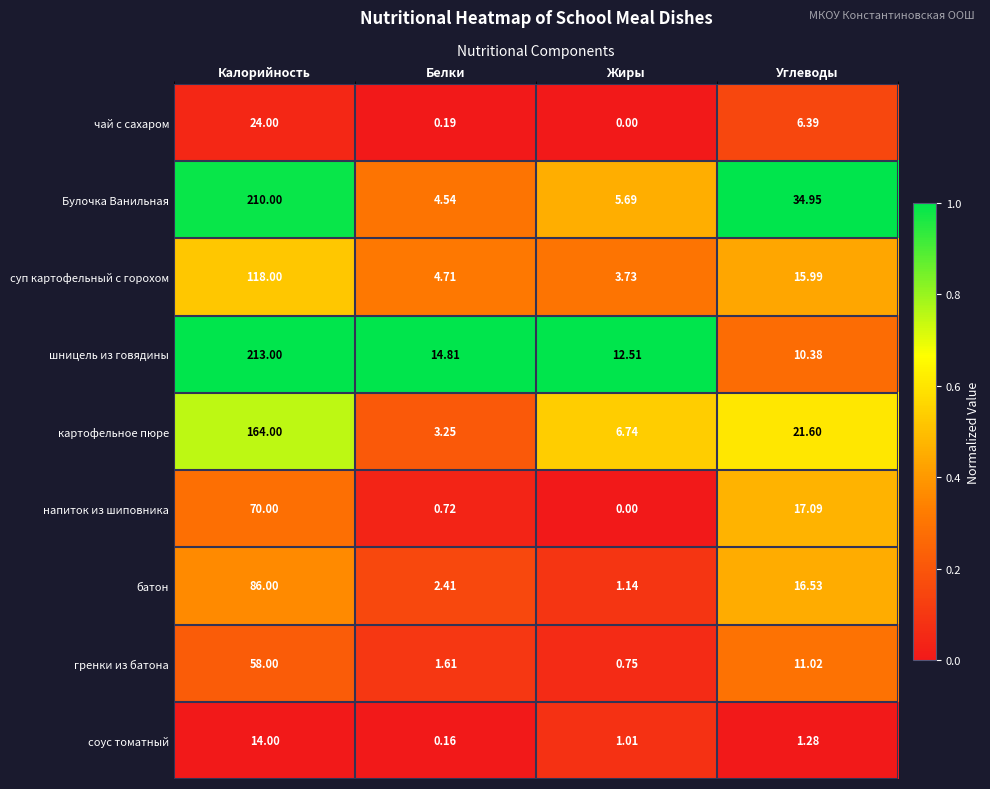

Is the value of соус томатный at Белки greater than the value of батон at Белки?

No